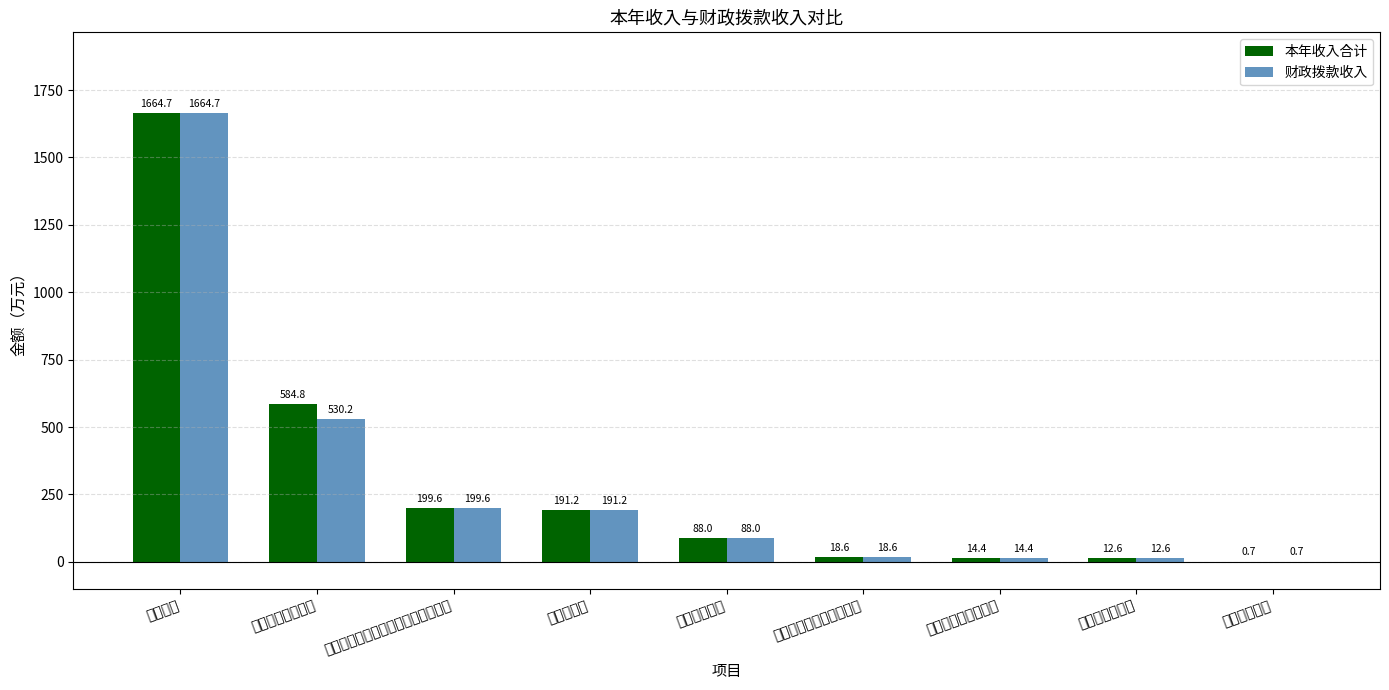

What are all the series names shown in the legend?

本年收入合计, 财政拨款收入